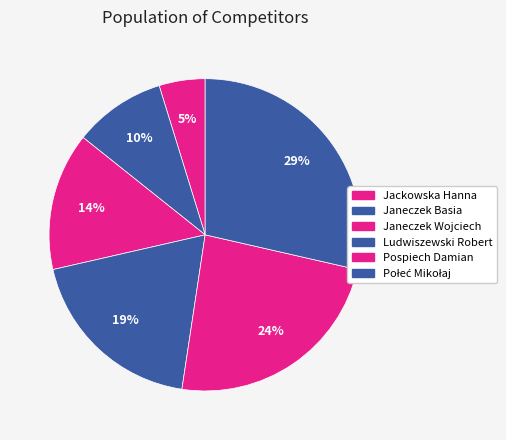

To the nearest percent, what percentage of the pie is Ludwiszewski Robert?

19%